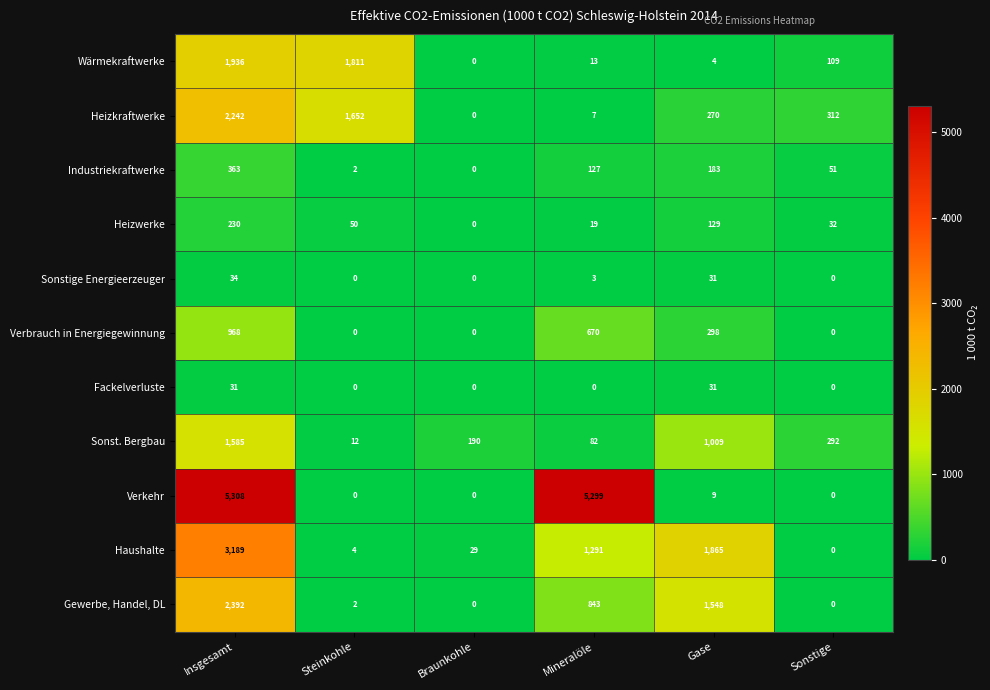

Rank the categories by Haushalte value from highest to lowest.

Insgesamt, Gase, Mineralöle, Braunkohle, Steinkohle, Sonstige